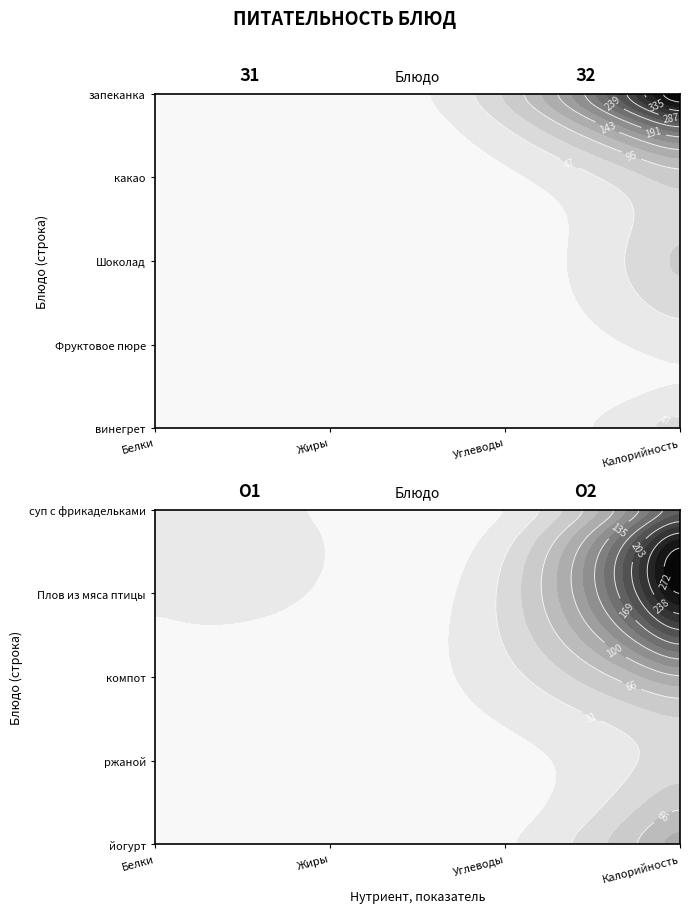

Reading left to right, what are all the values shown in this chart?

Завтрак: 517.0	85.3	83.0	32.0
Обед: 75.1	163.1	305.3	103.1